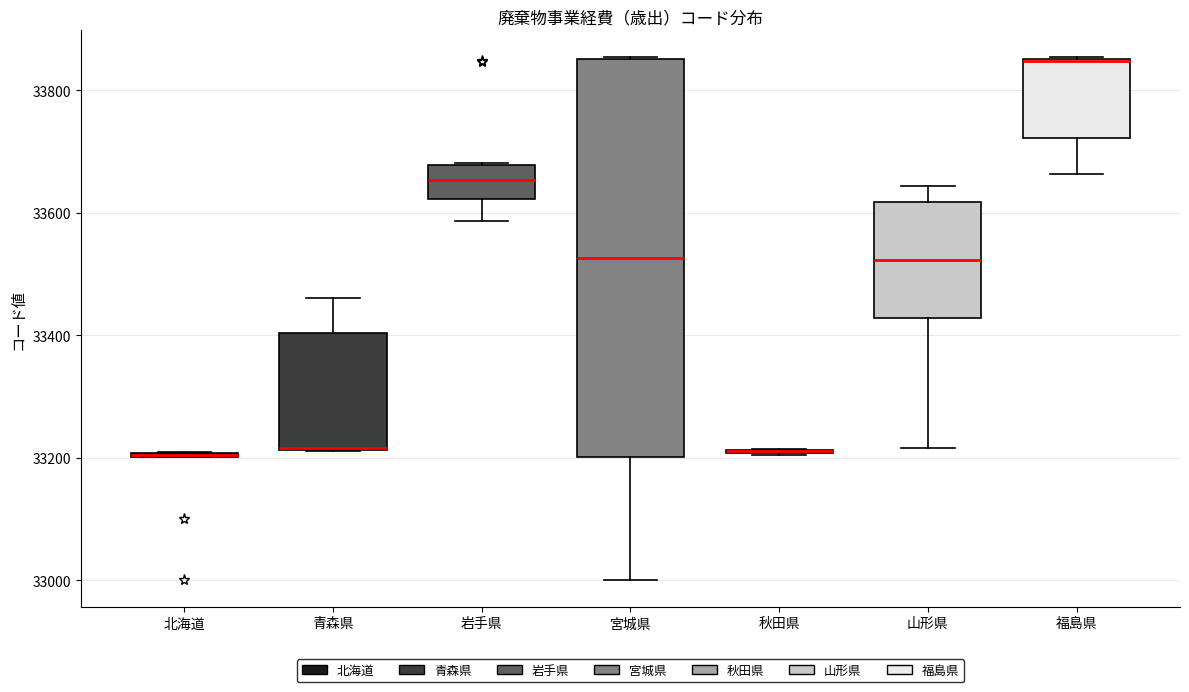

Reading left to right, transcribe this box plot: for each box, give where its median line is, the range the box spans, and where its two whiskers end, as read against the y-axis. The values are not printed on the chart, so give them approximately, as read against the axis.

北海道: box collapsed to a line at 33200, whiskers 33200 to 33220
青森県: median 33220 (drawn on the box's lower edge), box 33220 to 33400, whiskers 33220 to 33460
岩手県: median 33660, box 33620 to 33680, whiskers 33580 to 33680
宮城県: median 33520, box 33200 to 33860, whiskers 33000 to 33860
秋田県: box collapsed to a line at 33220, whiskers 33200 to 33220
山形県: median 33520, box 33420 to 33620, whiskers 33220 to 33640
福島県: median 33840 (drawn on the box's upper edge), box 33720 to 33860, whiskers 33660 to 33860